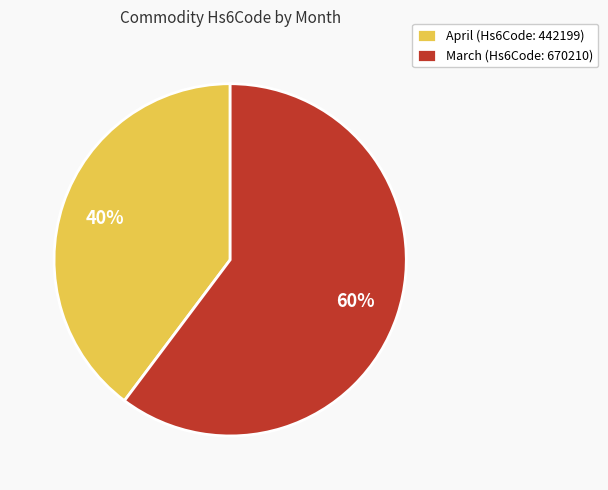

How many slices are in this pie chart?

2